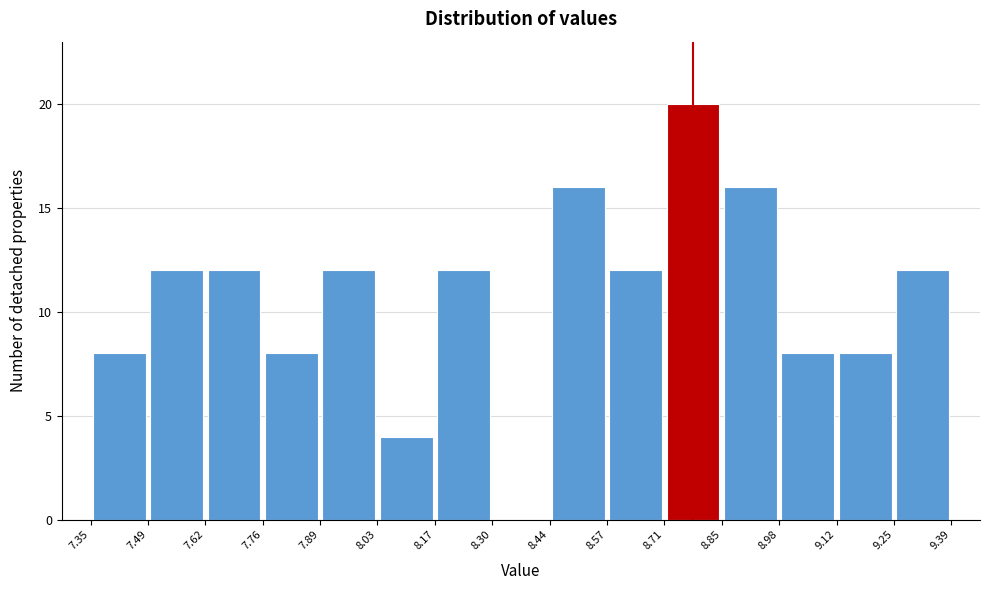

Reading left to right, transcribe this chart: for each bar, give the range it covers on the x-axis and its height. The values are not printed on the chart, so give them approximately, as read against the axis.

7.35 to 7.49: 8
7.49 to 7.62: 12
7.62 to 7.76: 12
7.76 to 7.89: 8
7.89 to 8.03: 12
8.03 to 8.17: 4
8.17 to 8.30: 12
8.30 to 8.44: 0
8.44 to 8.57: 16
8.57 to 8.71: 12
8.71 to 8.85: 20
8.85 to 8.98: 16
8.98 to 9.12: 8
9.12 to 9.25: 8
9.25 to 9.39: 12